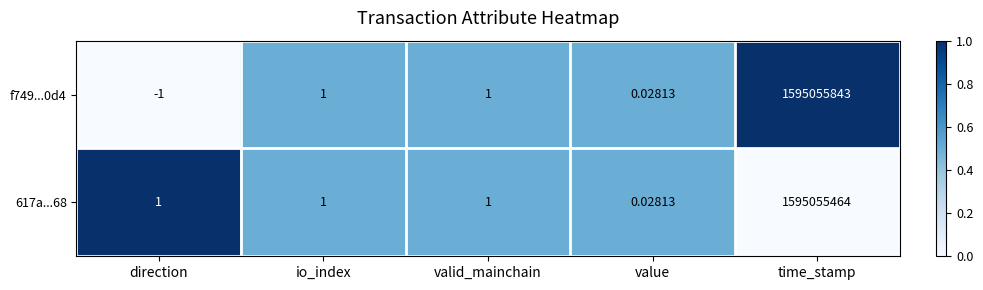

Which label corresponds to the largest value in the chart?

time_stamp